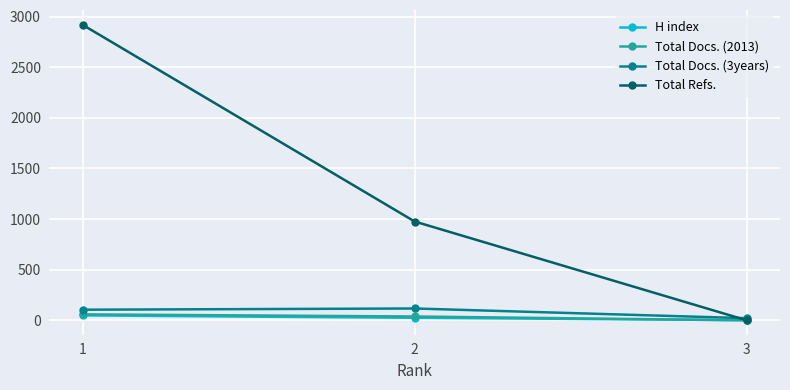

Does the chart display data point markers on the line(s)?

Yes